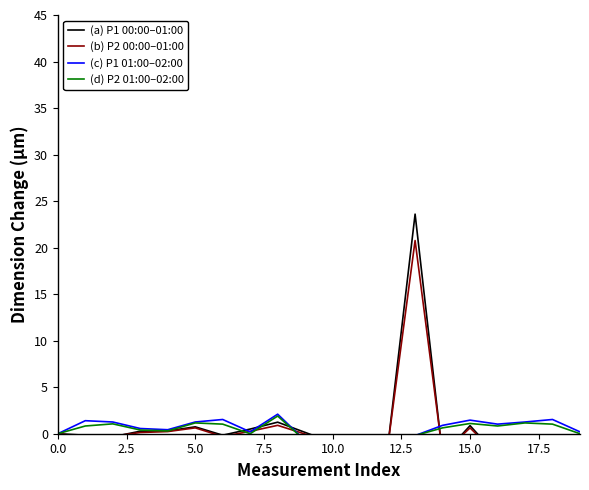

Which category has the lowest value across all series?

19